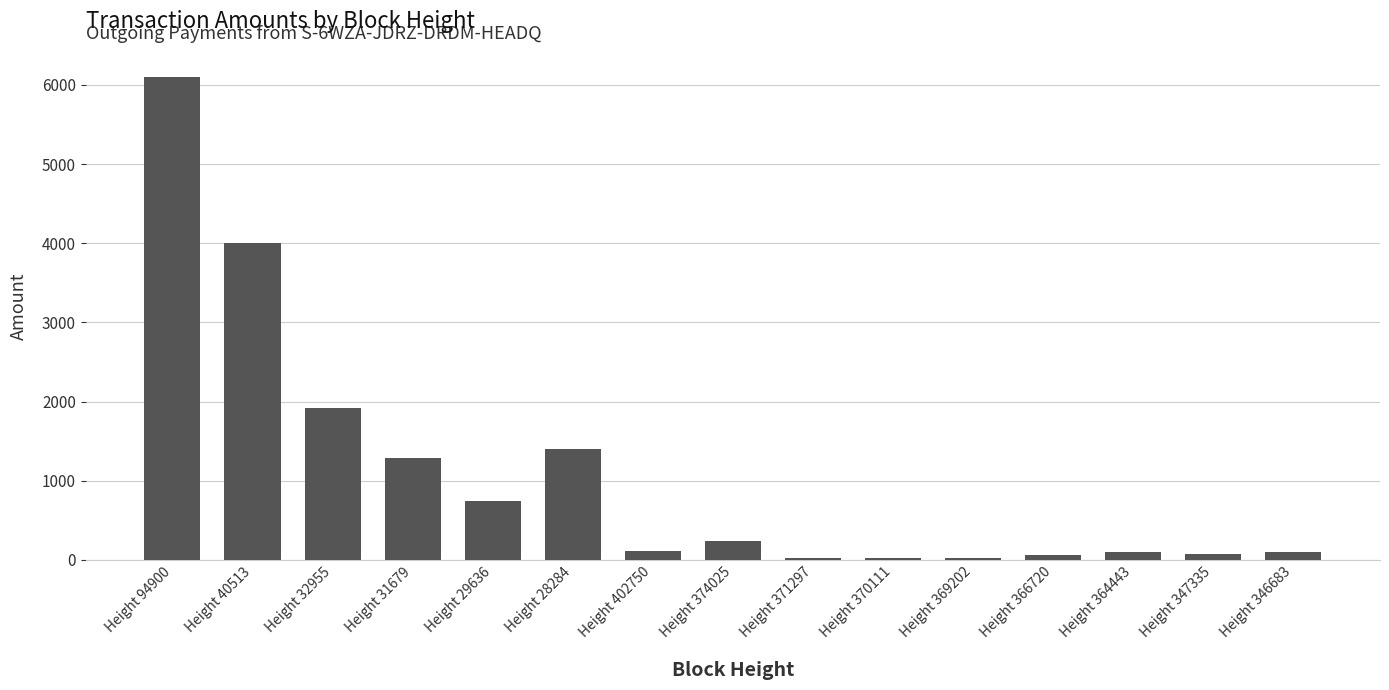

At which label is the value closest to 3059?

Height 40513